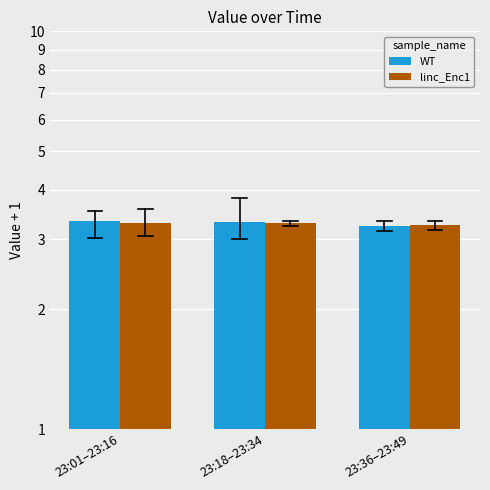

Reading left to right, what are all the values shown in this chart?

WT: 3.3	3.3	3.2
linc_Enc1: 3.3	3.3	3.3